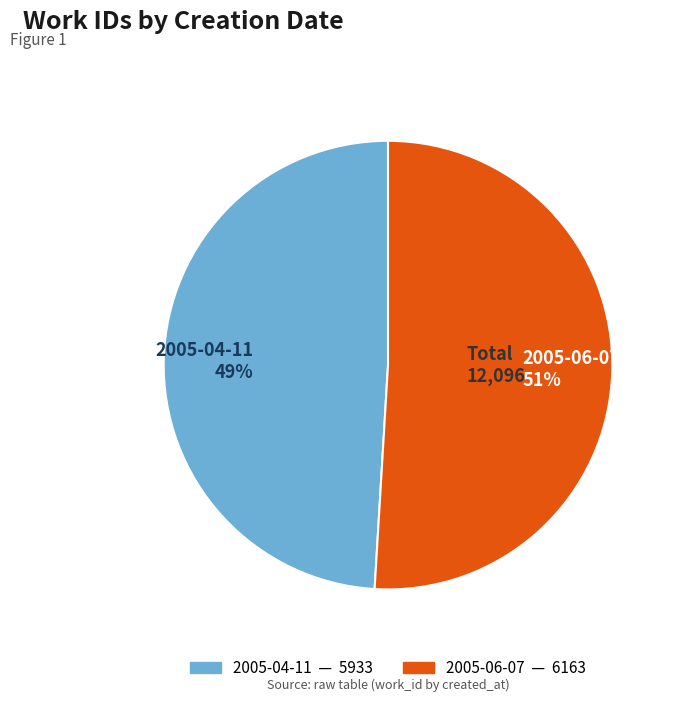

To the nearest percent, what is the difference between the largest and smallest slice percentages?

2%